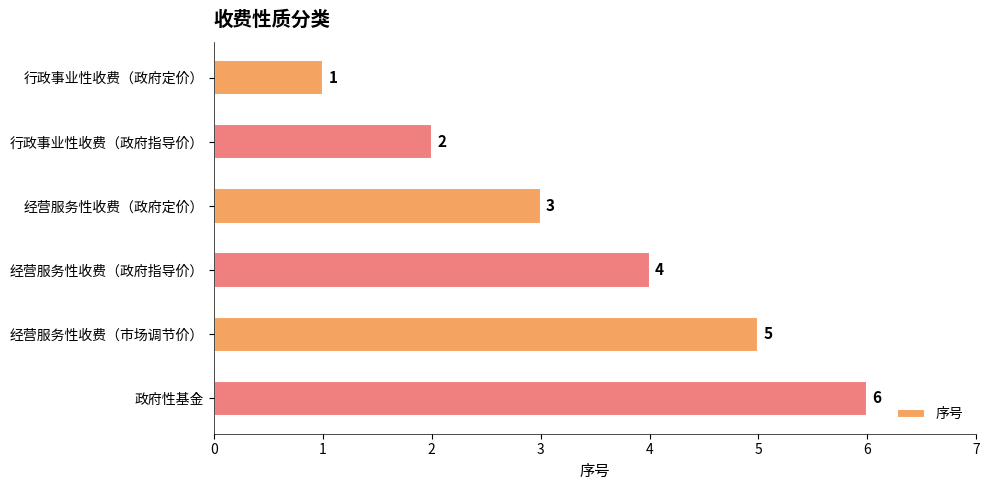

What is the change in value from 行政事业性收费（政府指导价） to 政府性基金?

+4